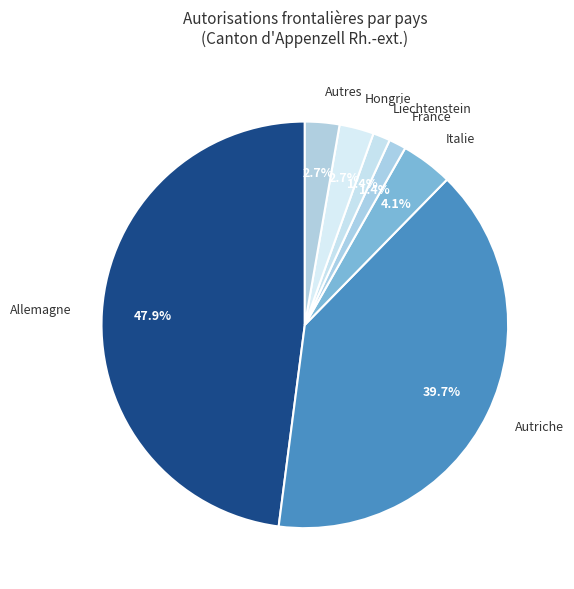

To the nearest percent, what is the difference between the largest and smallest slice percentages?

47%